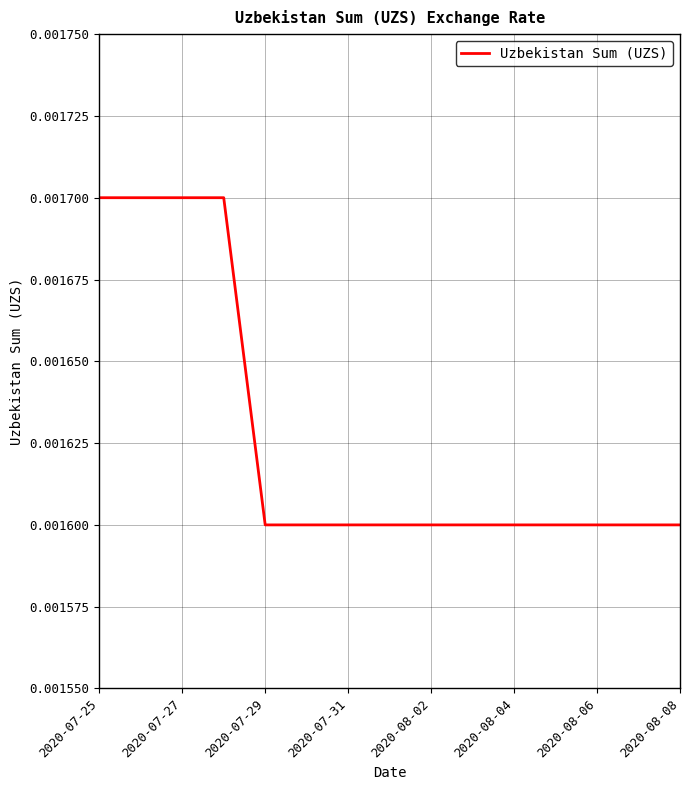

How many lines are shown in the chart?

1